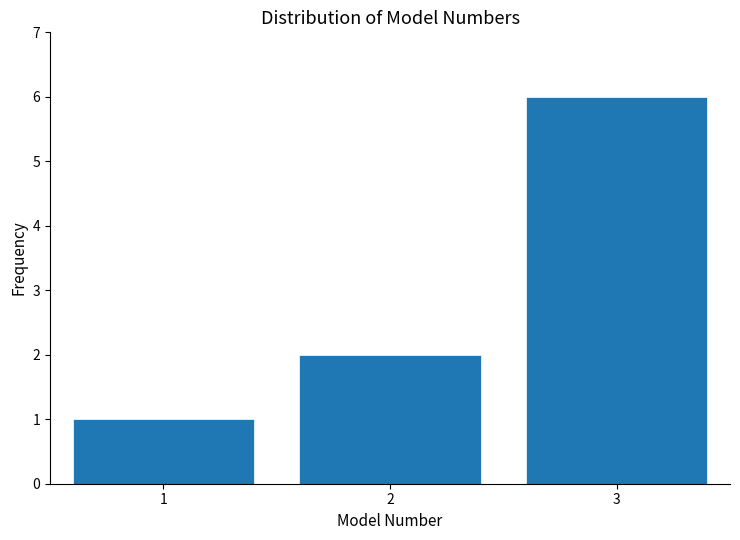

Reading left to right, transcribe this chart: for each bar, give the range it covers on the x-axis and its height. The values are not printed on the chart, so give them approximately, as read against the axis.

0.5 to 1.5: 1
1.5 to 2.5: 2
2.5 to 3.5: 6